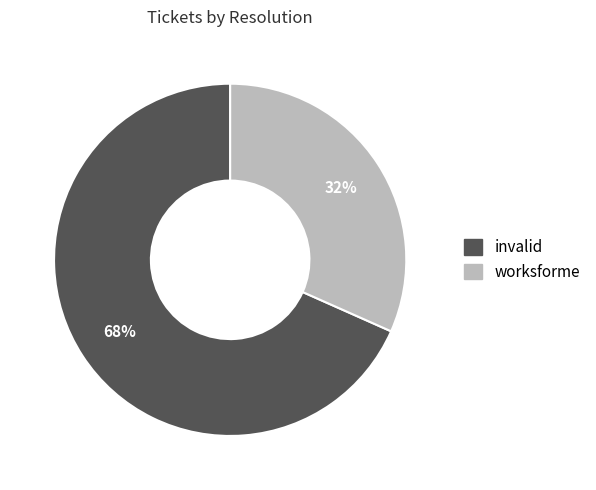

To the nearest percent, what is the average slice percentage?

50%